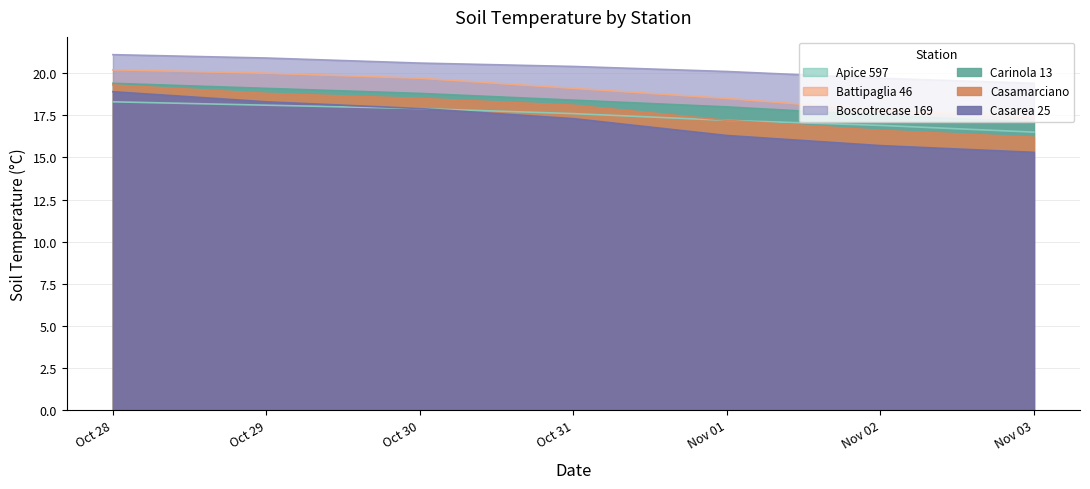

What is the minimum value shown in the chart?

15.3